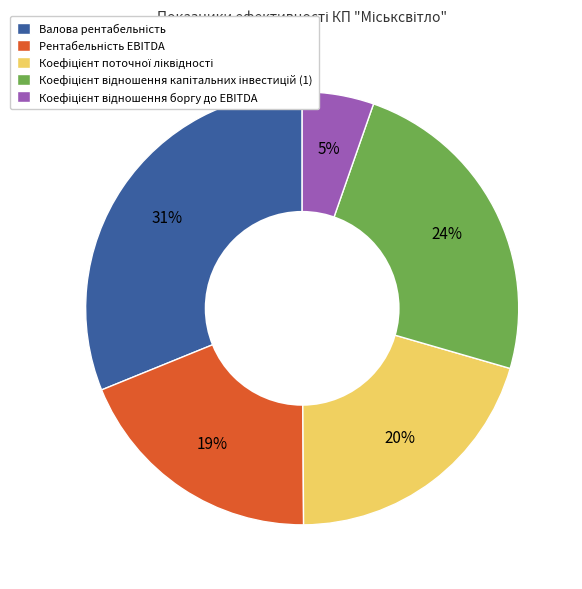

How many segments does this pie chart have?

5